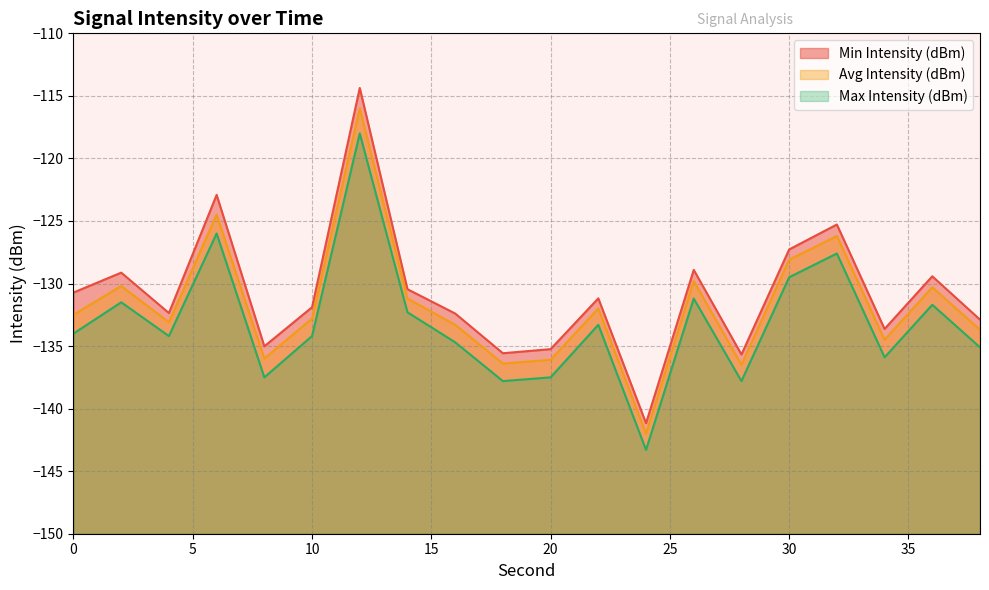

Which series has the widest spread of values?

Min Intensity (dBm)